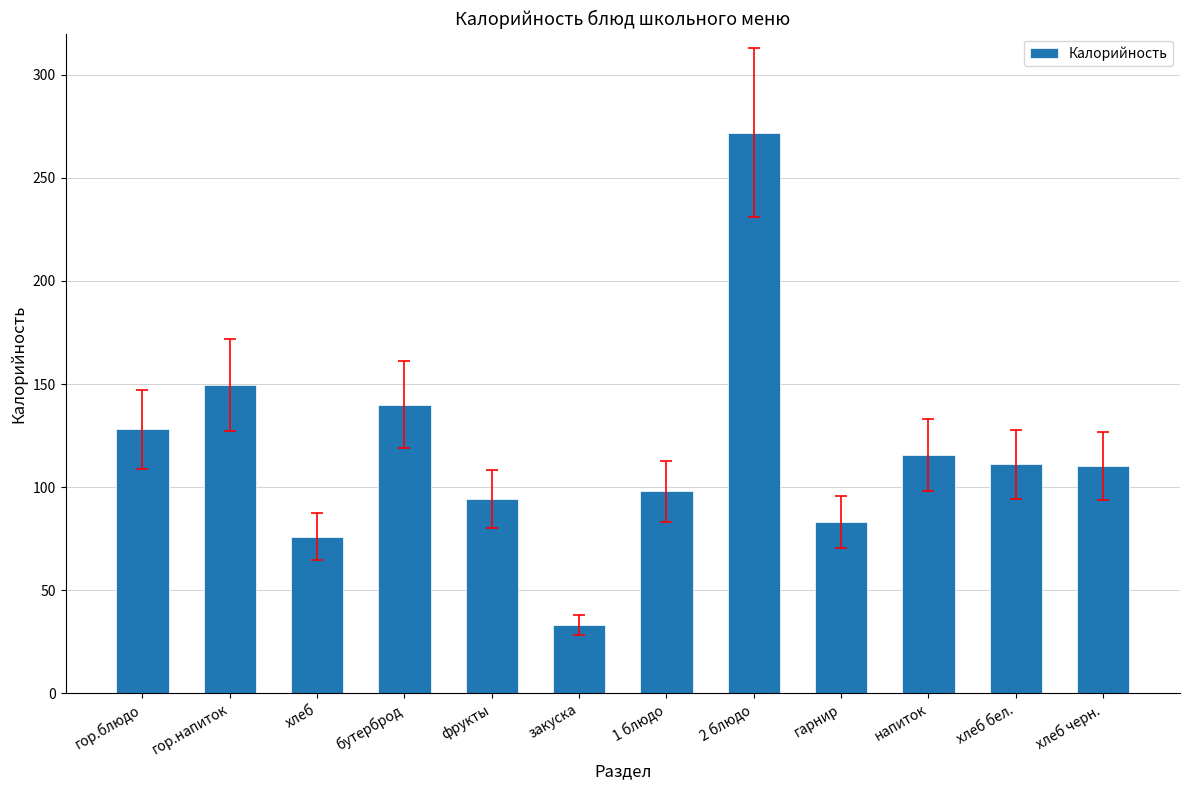

What is the value of the 9th bar from the left?

83.0